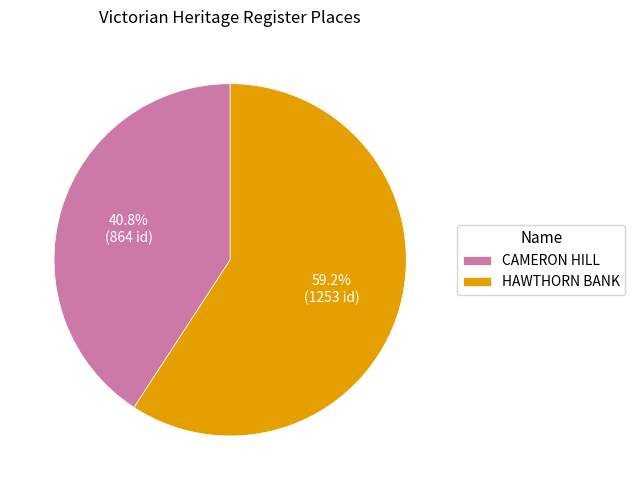

What is the smallest slice in the pie chart?

CAMERON HILL